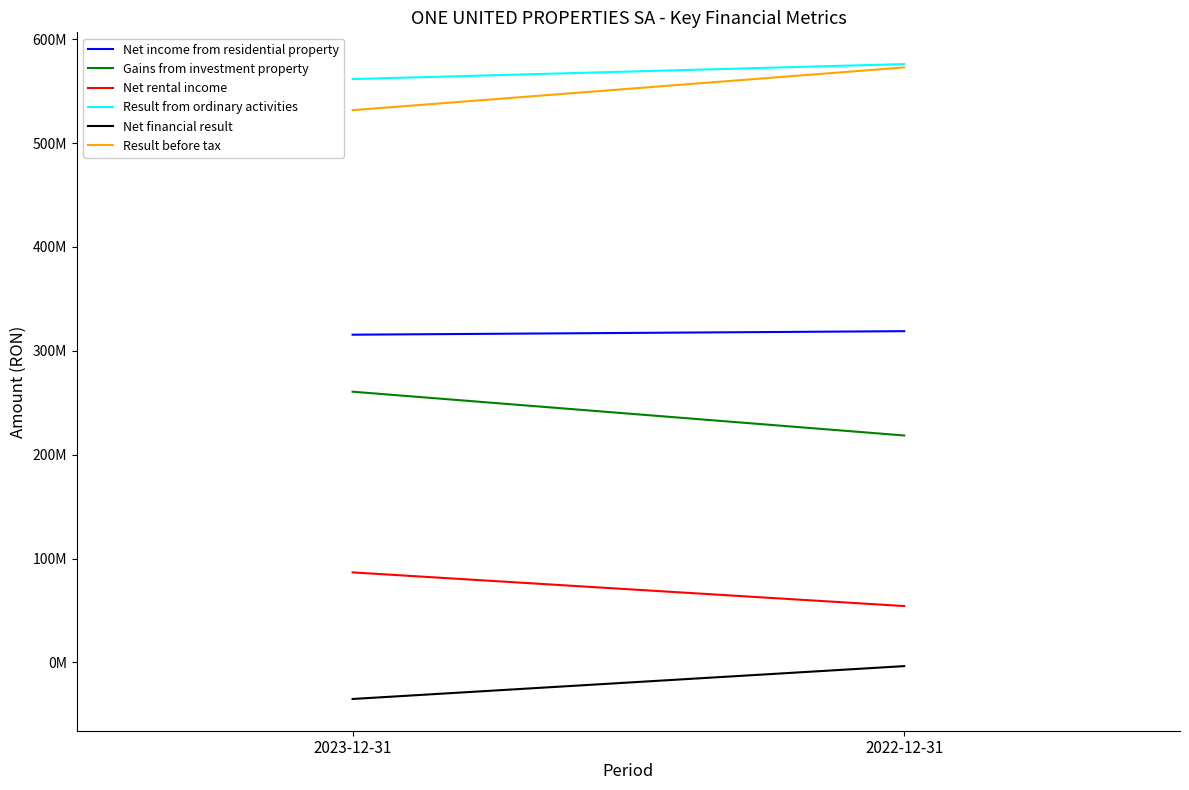

Between 2023-12-31 and 2022-12-31, which is larger?

2022-12-31